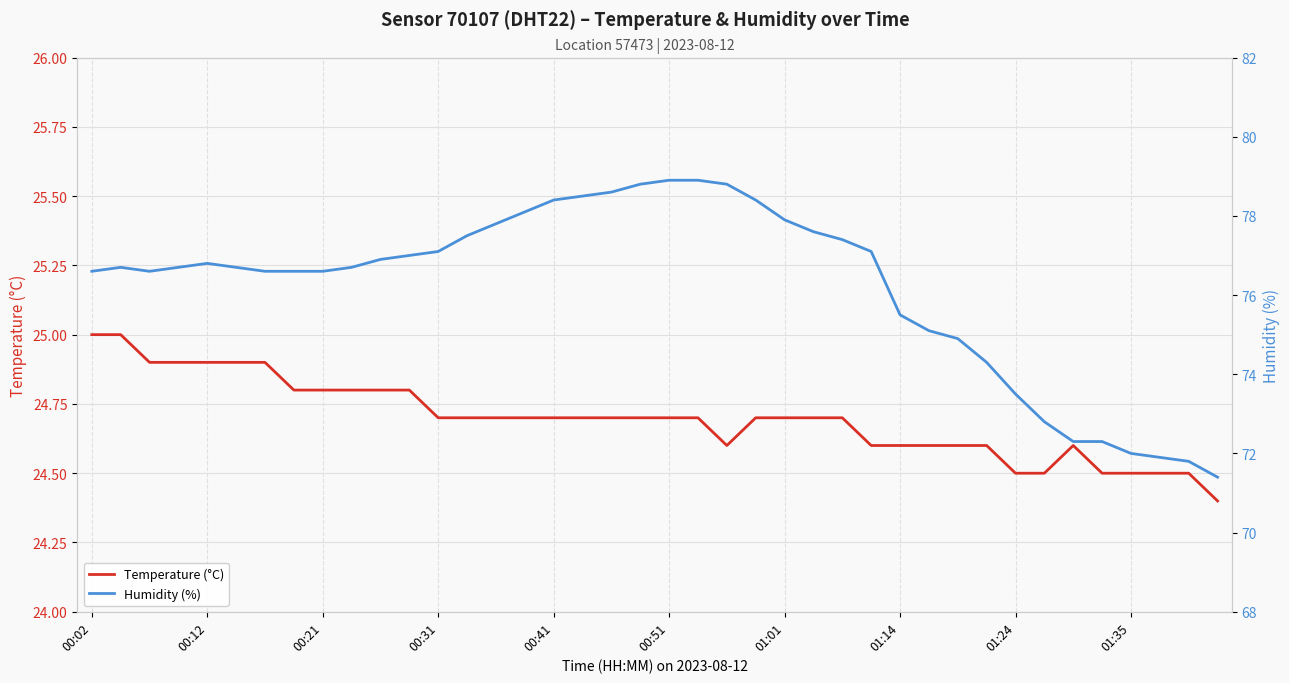

Rank the series at 38 from highest to lowest value.

Humidity (%), Temperature (°C)